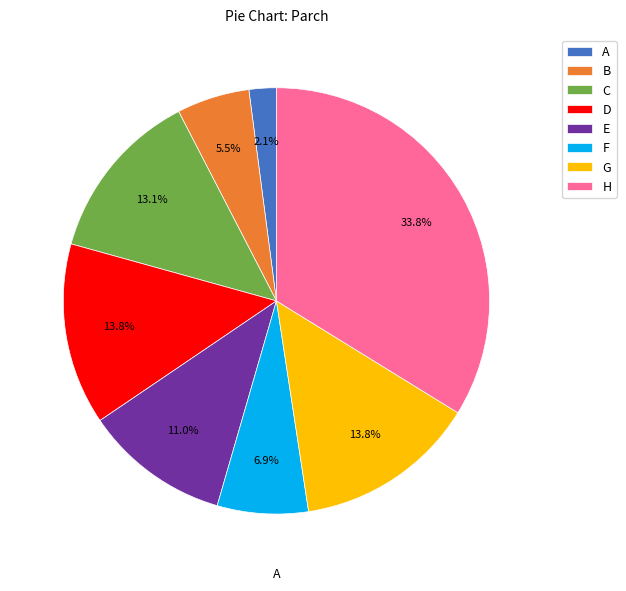

Is D the majority of the pie?

No